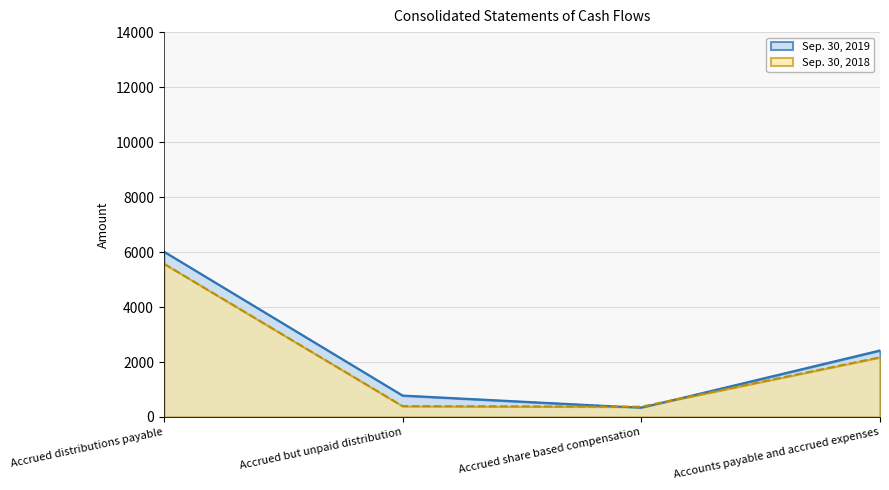

How many times do Sep. 30, 2018 and Sep. 30, 2019 cross each other?

2